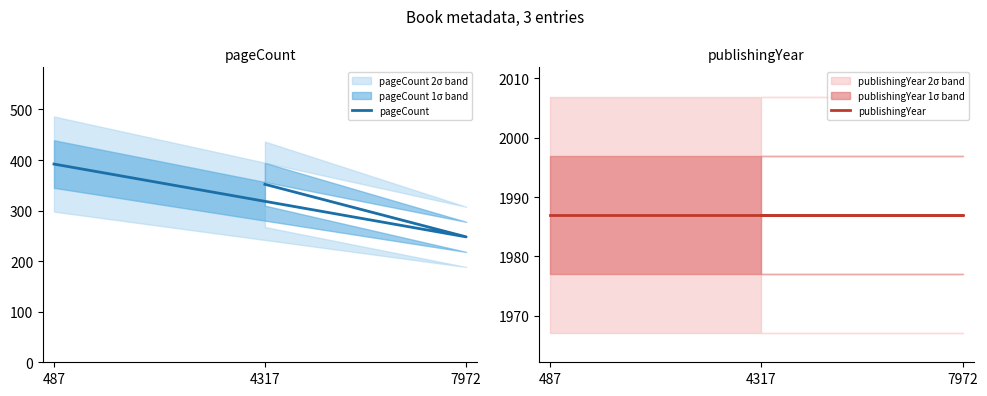

Reading left to right, extract all data points from this chart.

pageCount: 4317=352	7972=248	487=392
publishingYear: 4317=1987	7972=1987	487=1987